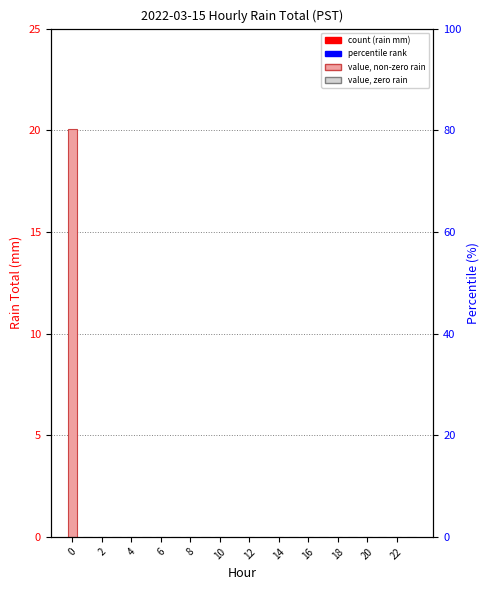

Is it true that the value at 19 is -9.7?

False